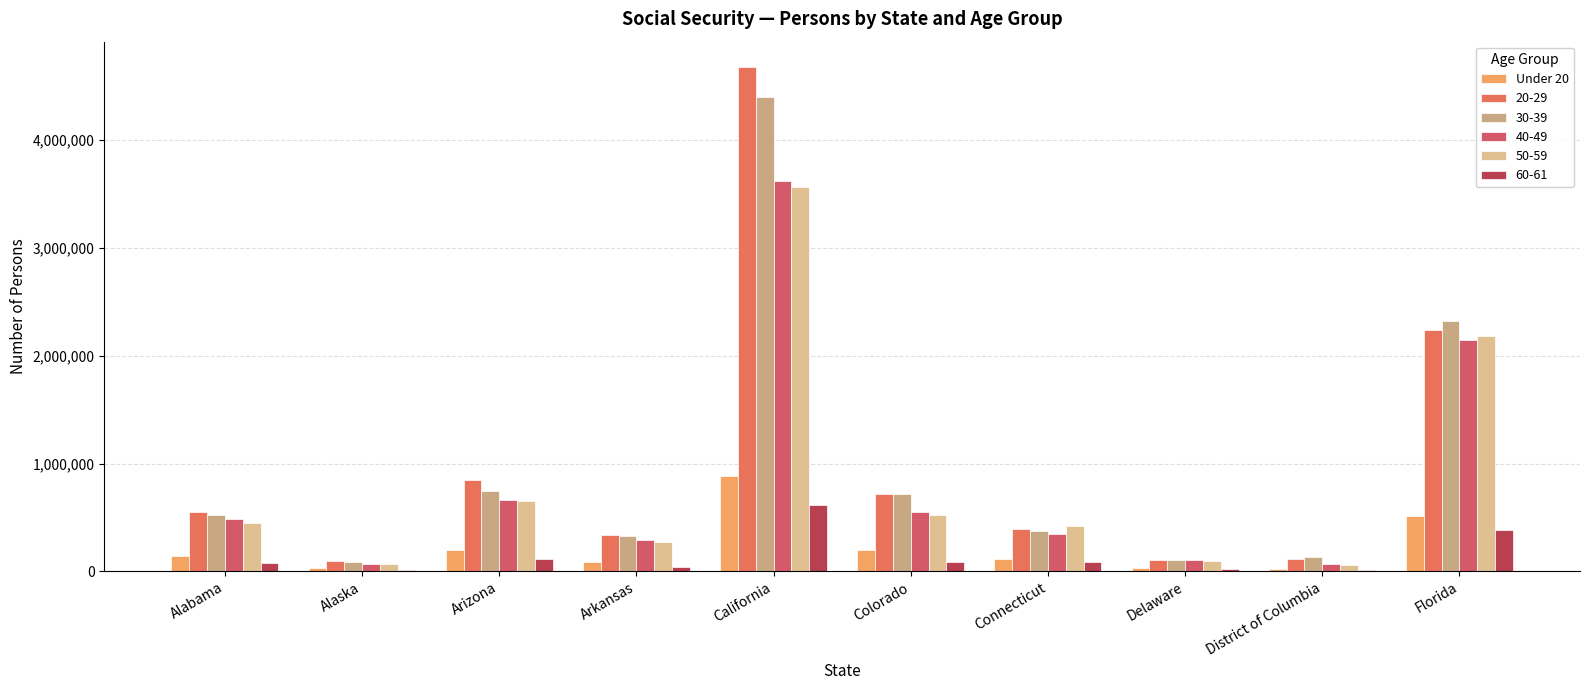

How many groups of bars are there?

10